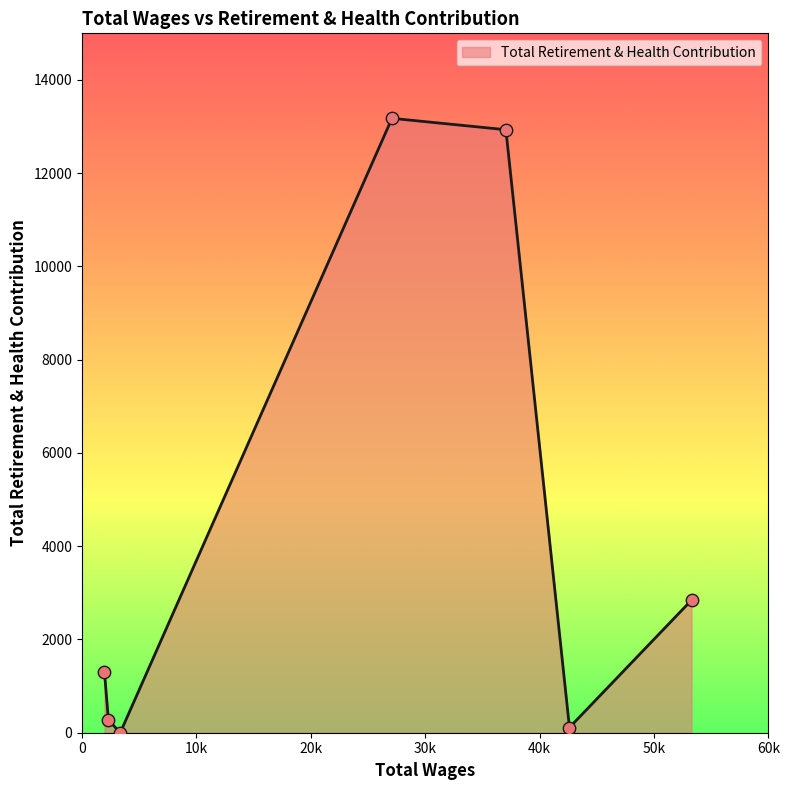

How many interior local peaks (higher than both neighbors) does the data have?

1